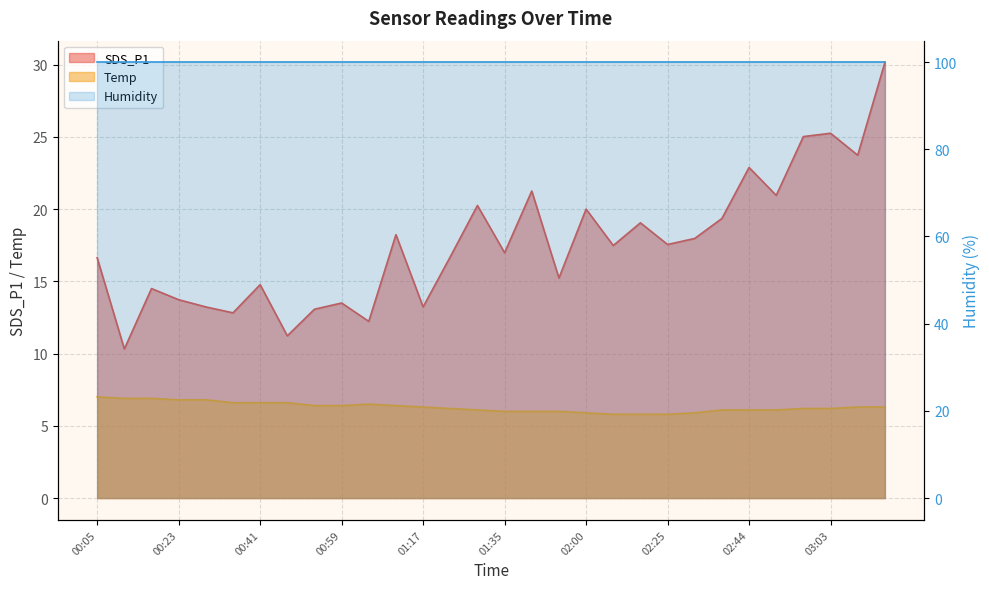

At which label does Temp first exceed 6?

00:05